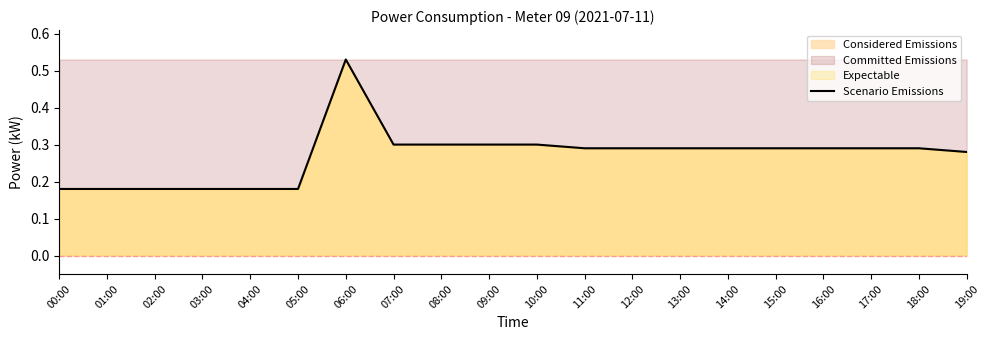

Where is the data nearest to the value 0?

00:00